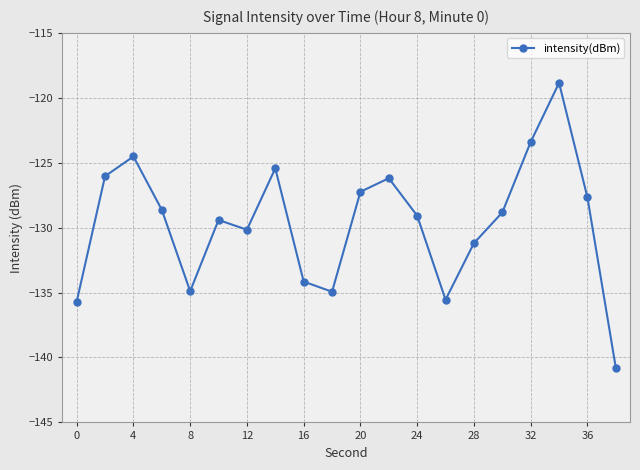

True or false: there are more than 1 points higher than both neighbors.

True